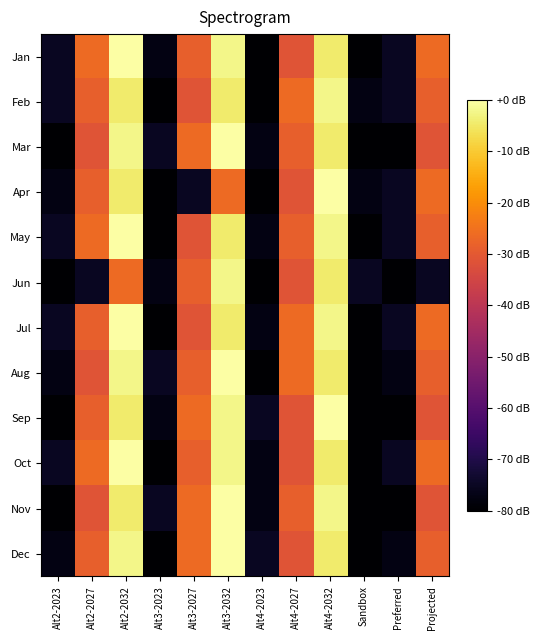

How many distinct data groups are displayed?

12